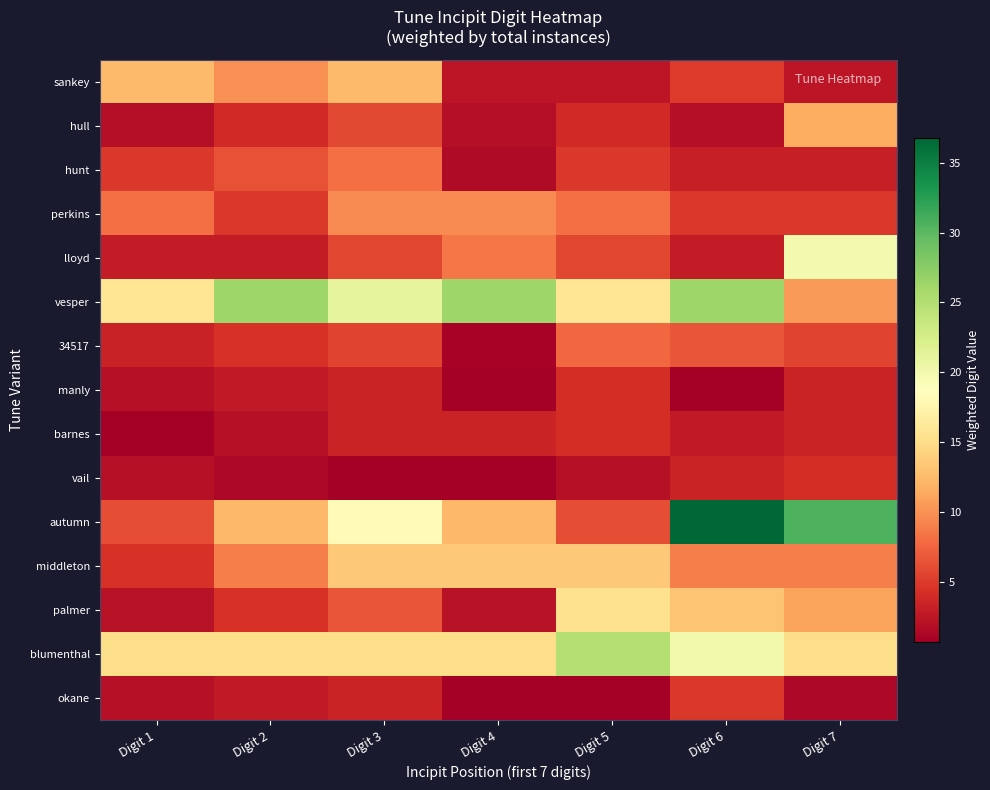

Which has a higher value, Digit 5 or Digit 3?

Digit 3